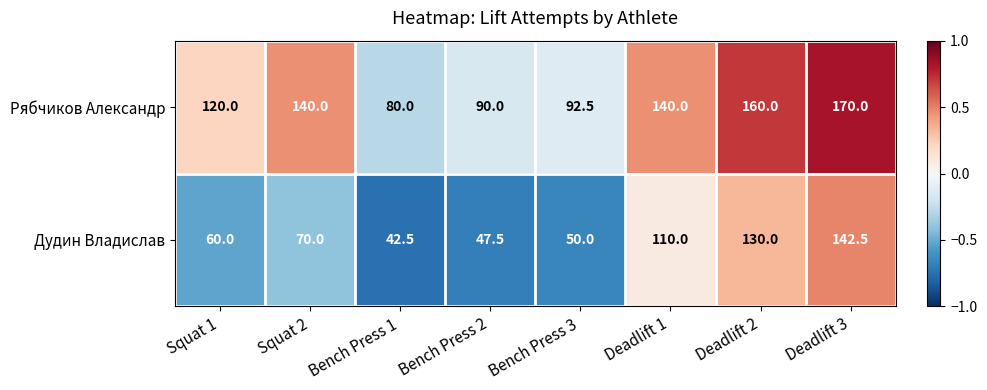

Where is Дудин Владислав nearest to the value 92?

Deadlift 1